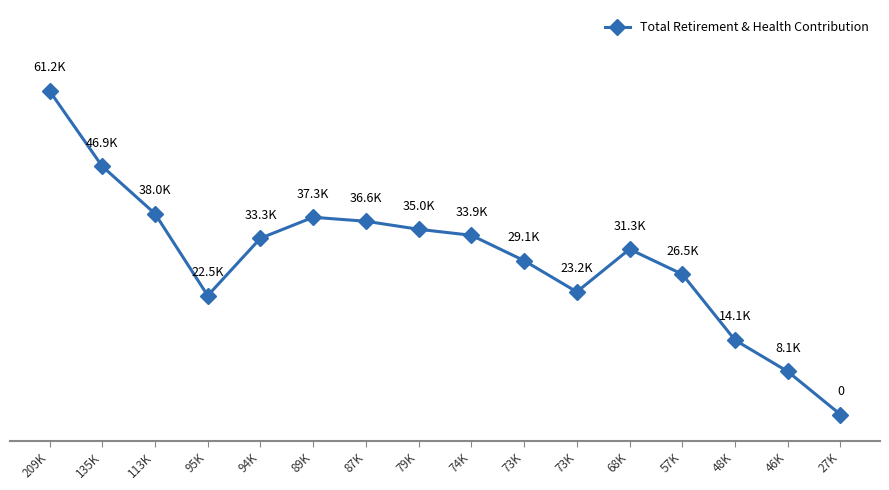

Does the chart have visible grid lines?

Yes